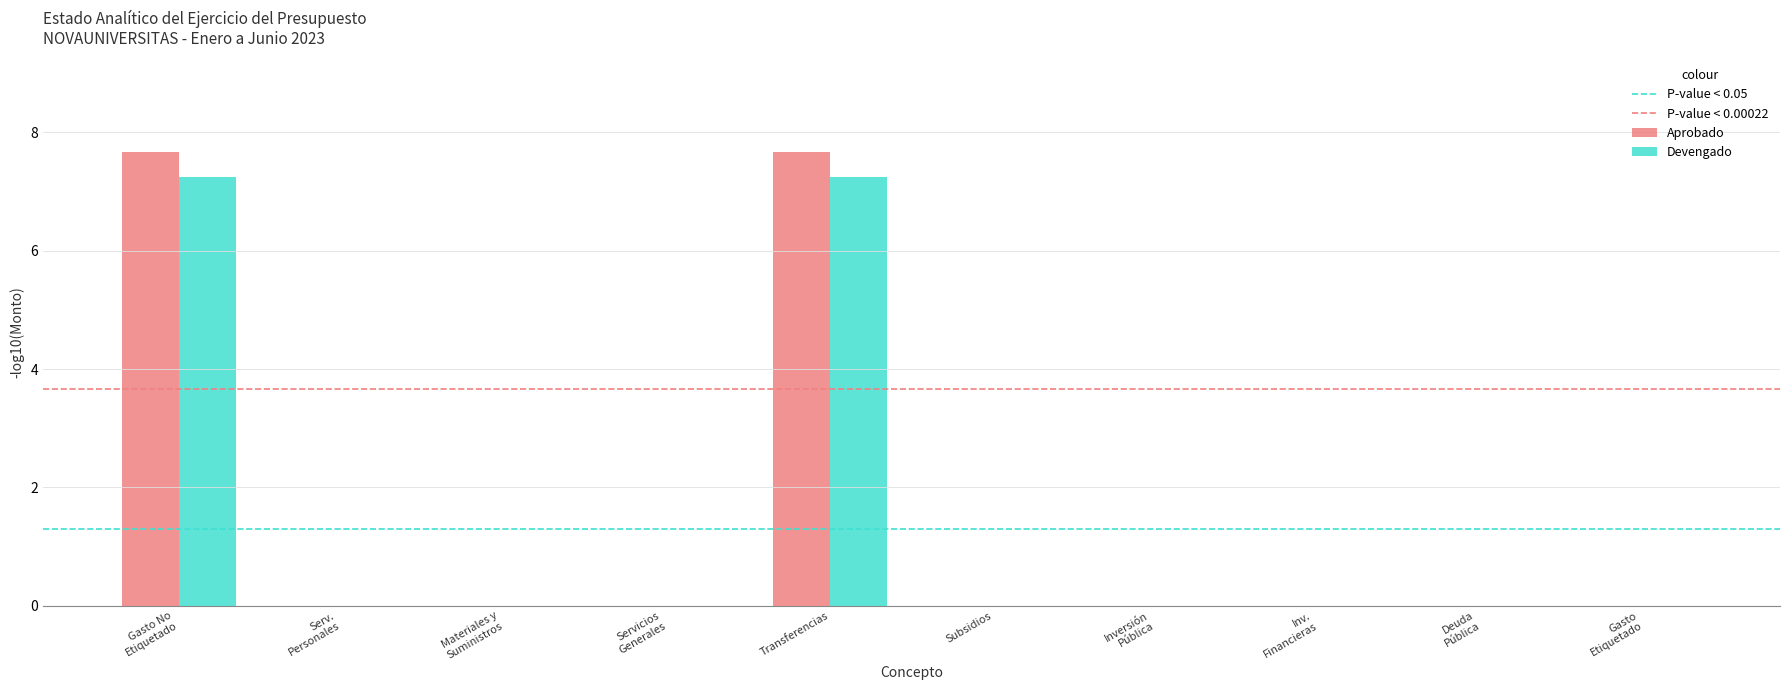

What is the sum of all Devengado values?

14.5